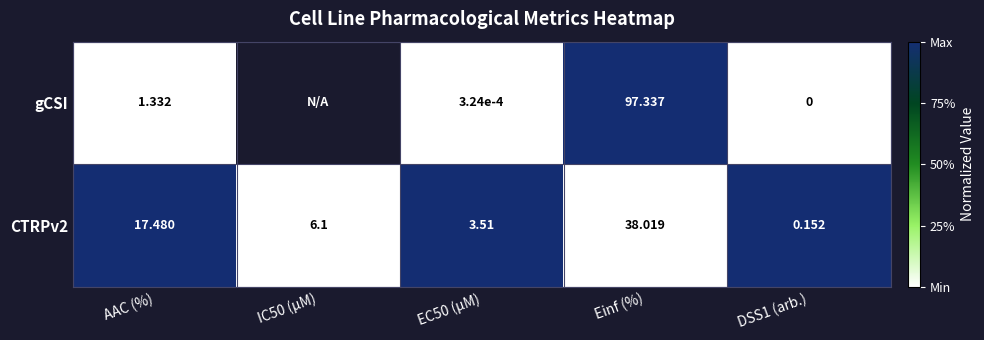

At which label does CTRPv2 first exceed 6?

AAC (%)